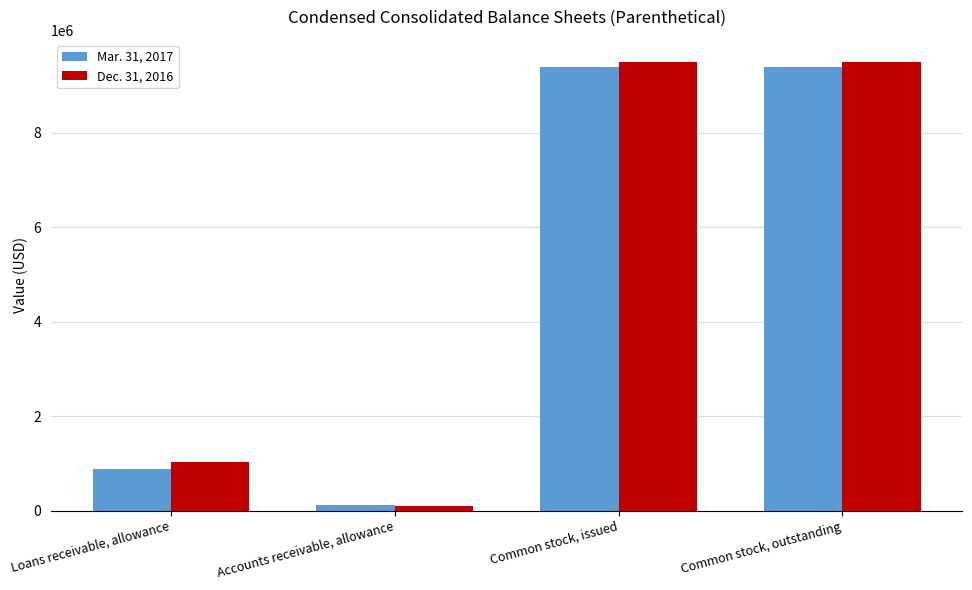

Between Accounts receivable, allowance and Common stock, outstanding, which series saw the biggest shift?

Dec. 31, 2016